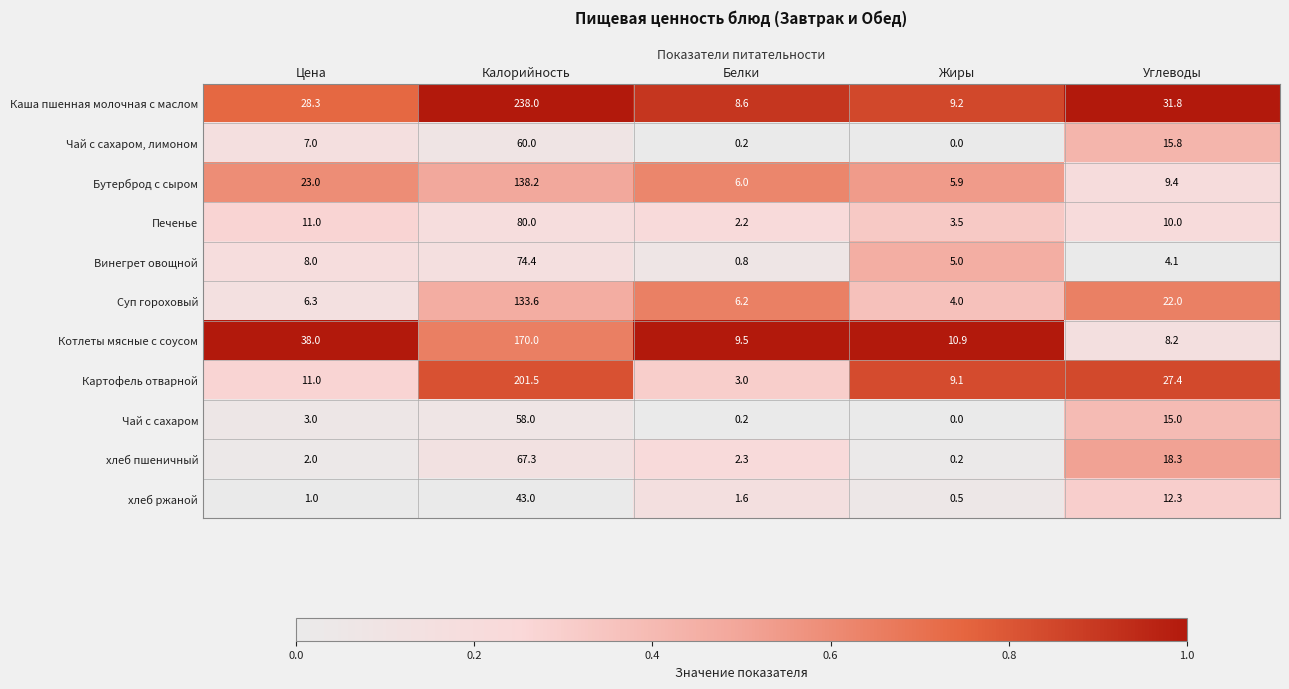

Which series changed the most between Цена and Жиры?

Котлеты мясные с соусом